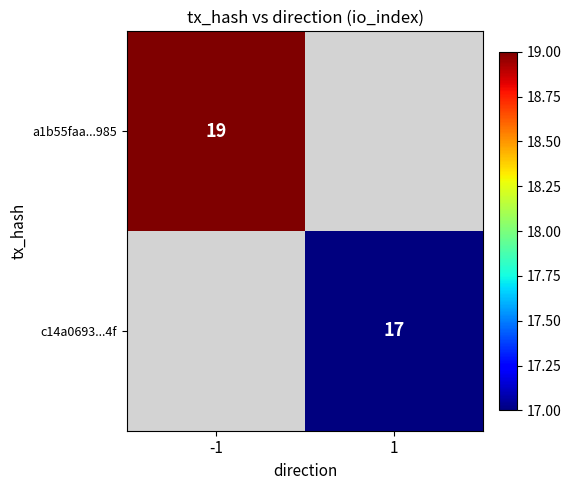

At which category does the chart reach its peak across all series?

-1